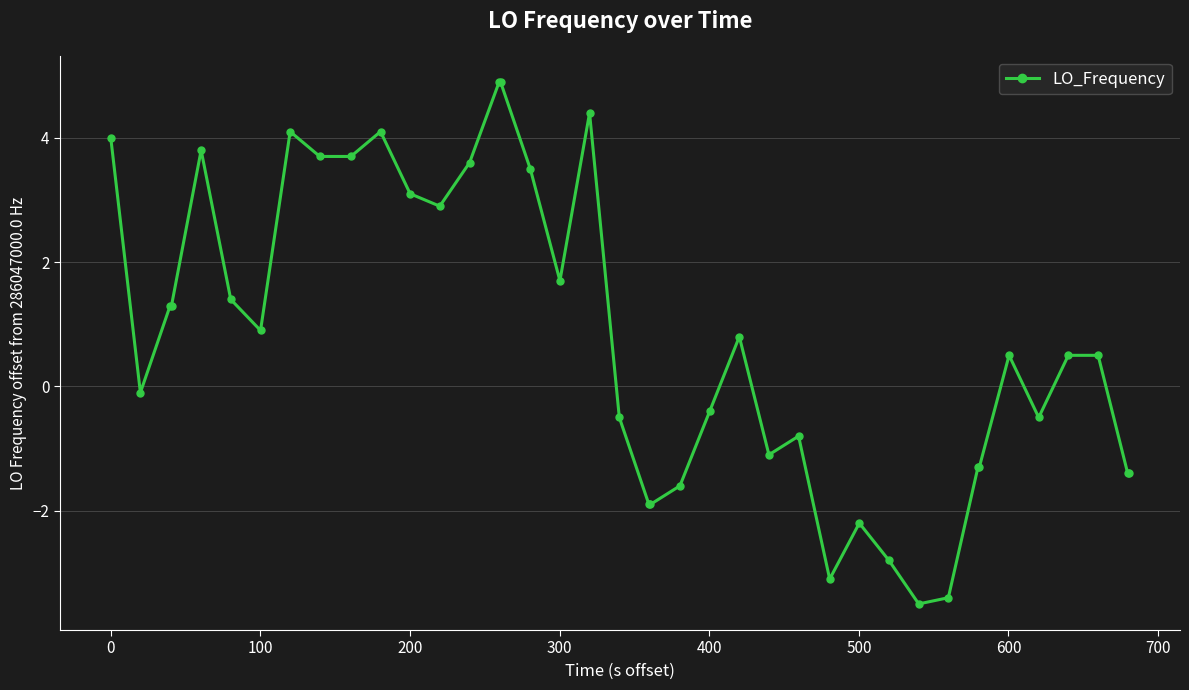

What is the value of the 24th point from the left?

-0.4